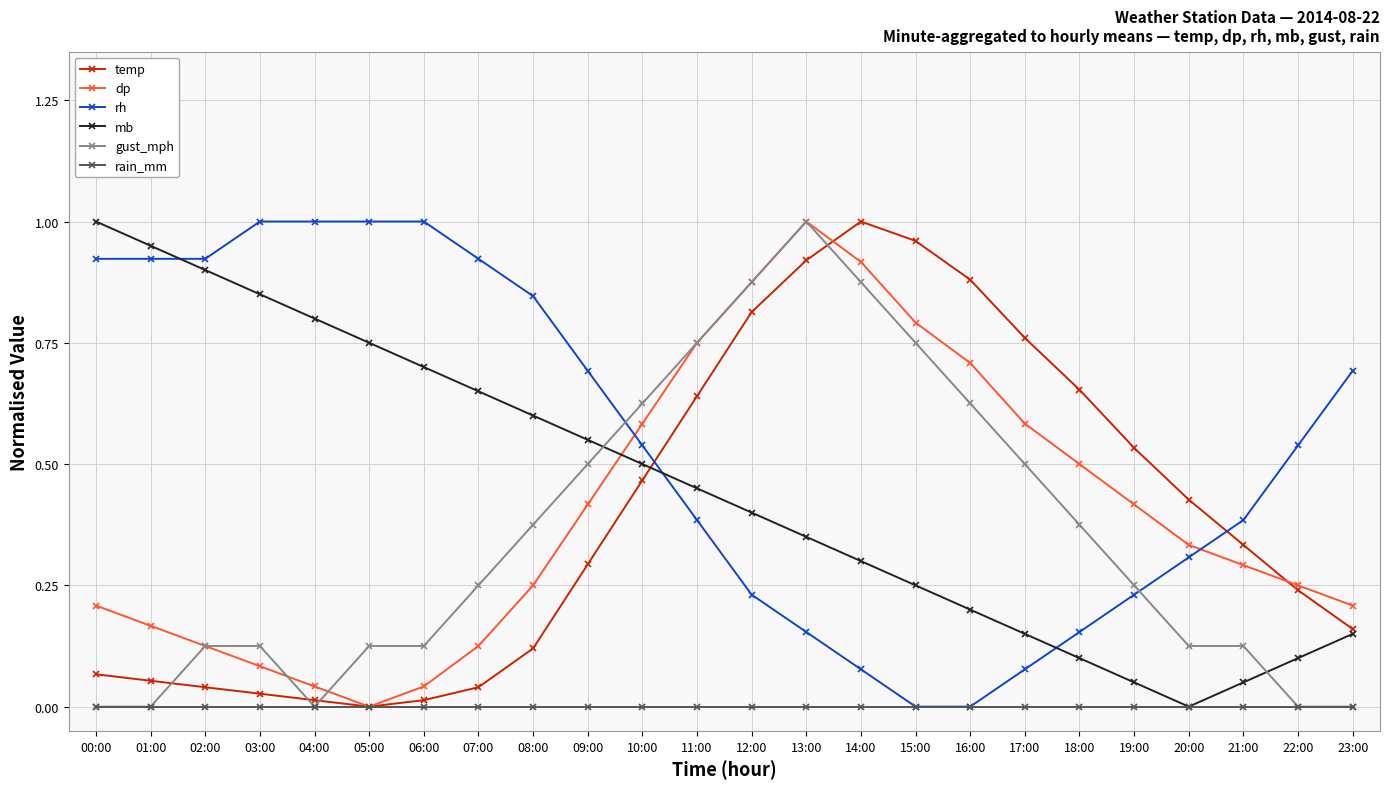

What position from the left is 14:00?

15